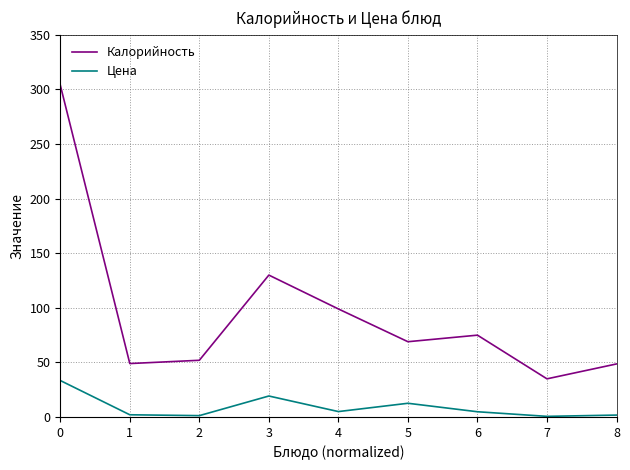

What is the minimum value for Калорийность?

35.0